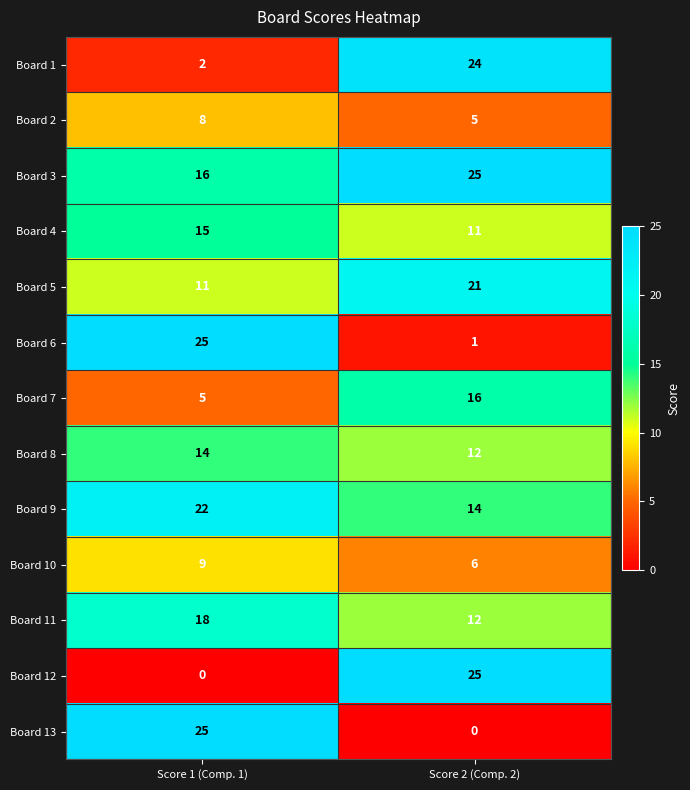

How many data points in Board 1 are less than 24?

1